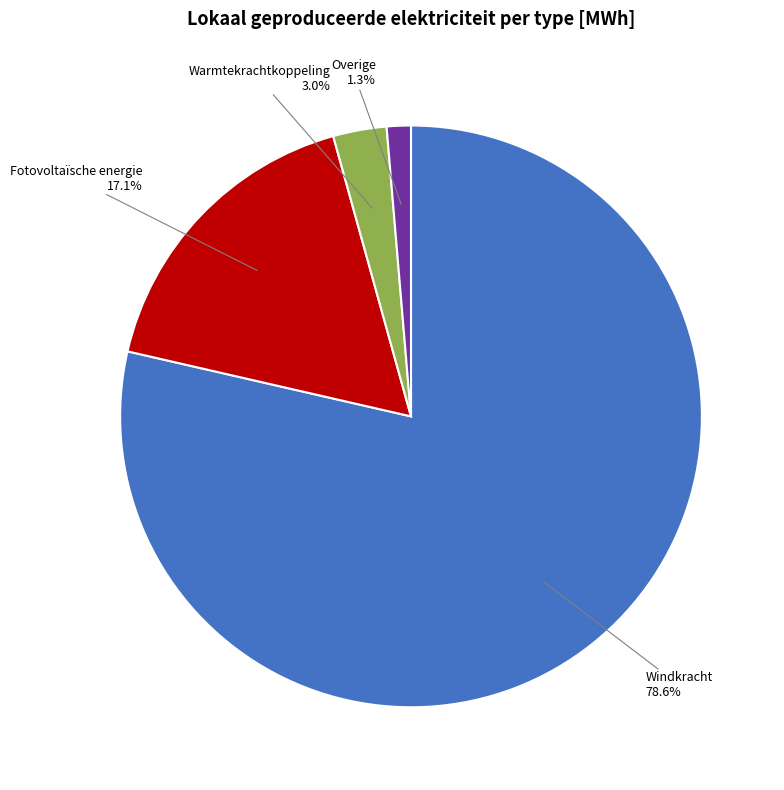

Is there any slice that represents more than half of the pie?

Yes